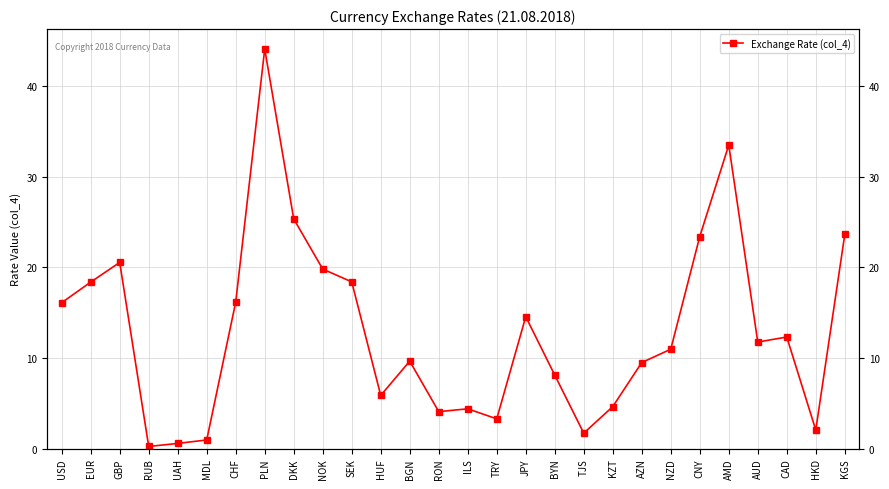

The chart shows a value of 16.3 at KGS. True or false?

False